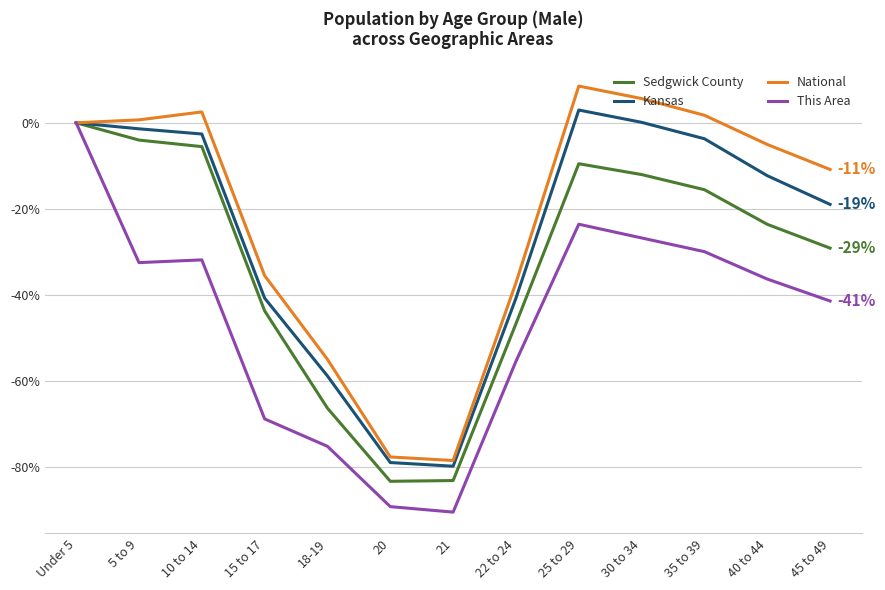

What position from the left is 45 to 49?

13